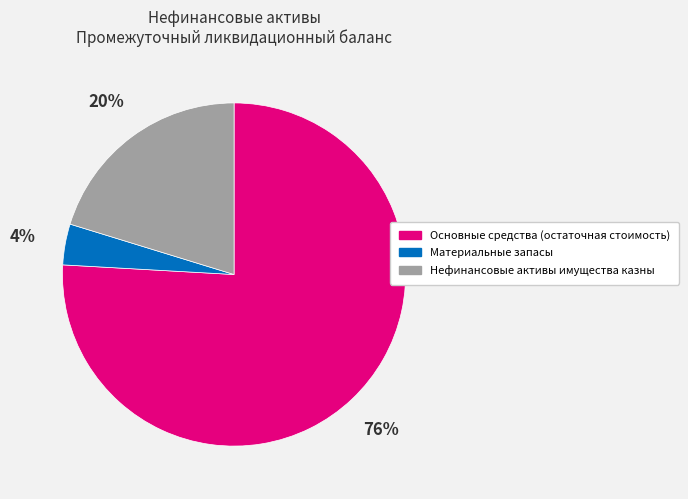

Does any single category account for the majority?

Yes